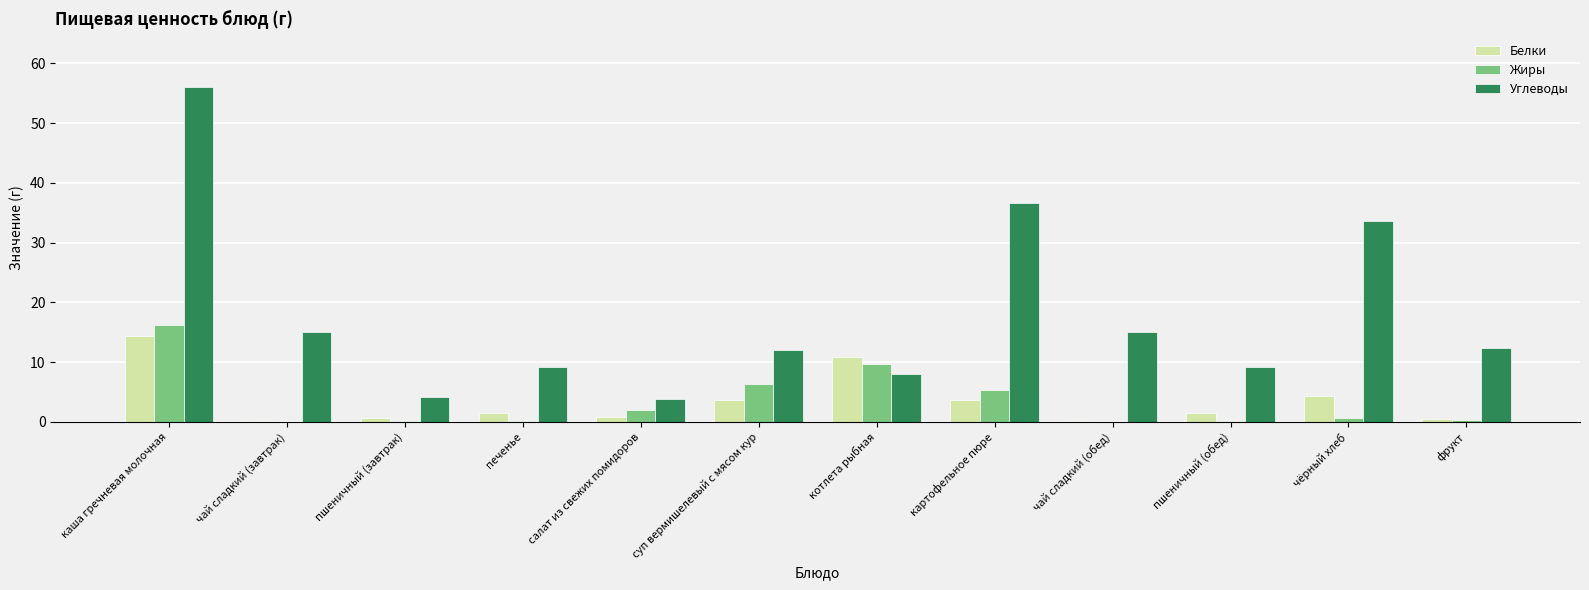

The value of Жиры at каша гречневая молочная is 16.2. True or false?

True